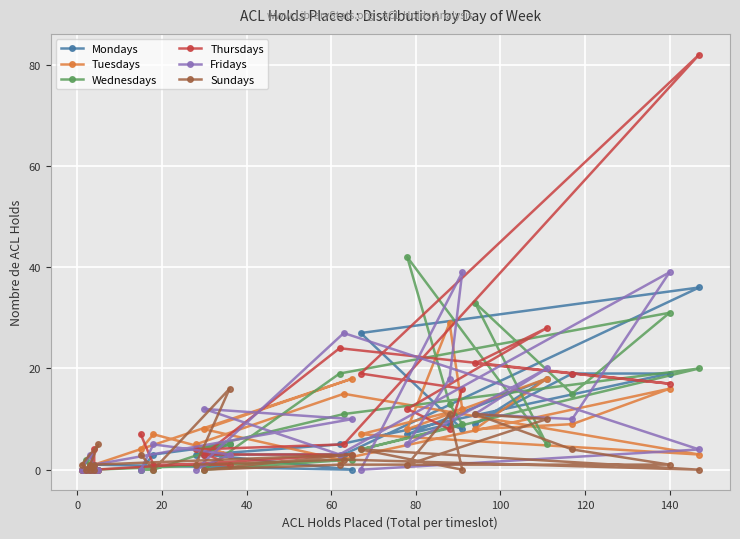

Rank the series by their maximum value, from lowest to highest.

Sundays, Tuesdays, Mondays, Fridays, Wednesdays, Thursdays